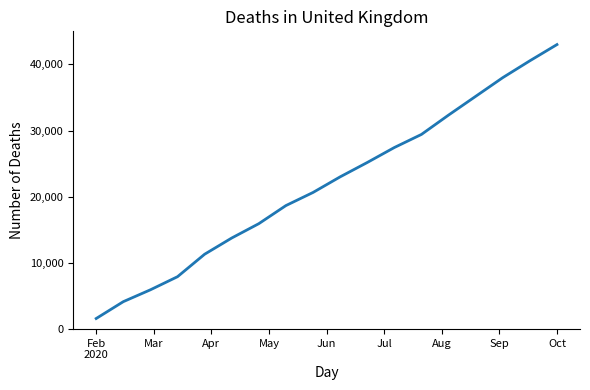

What is the smallest value displayed?

1603.1